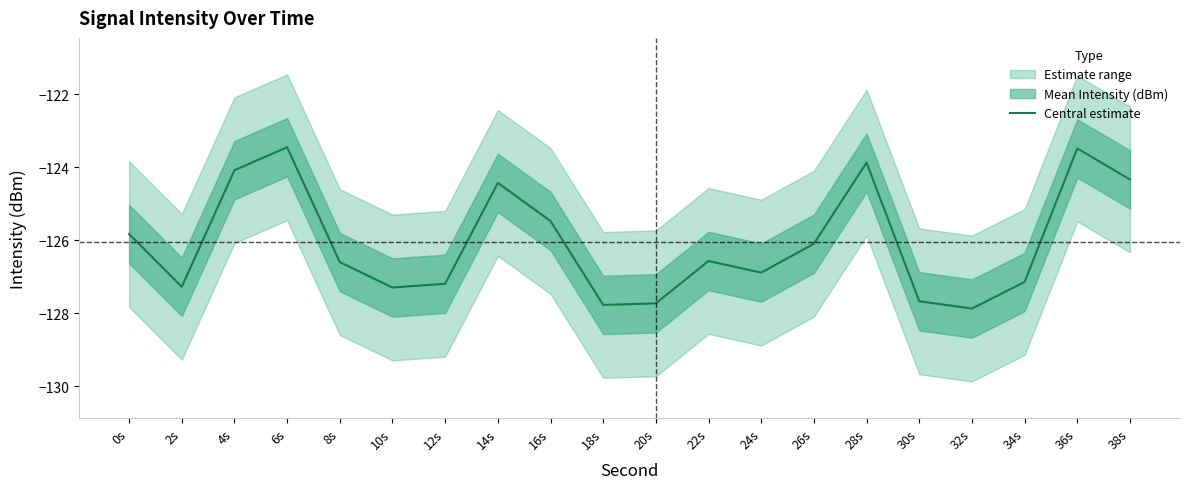

Where is the data nearest to the value -125?

16s